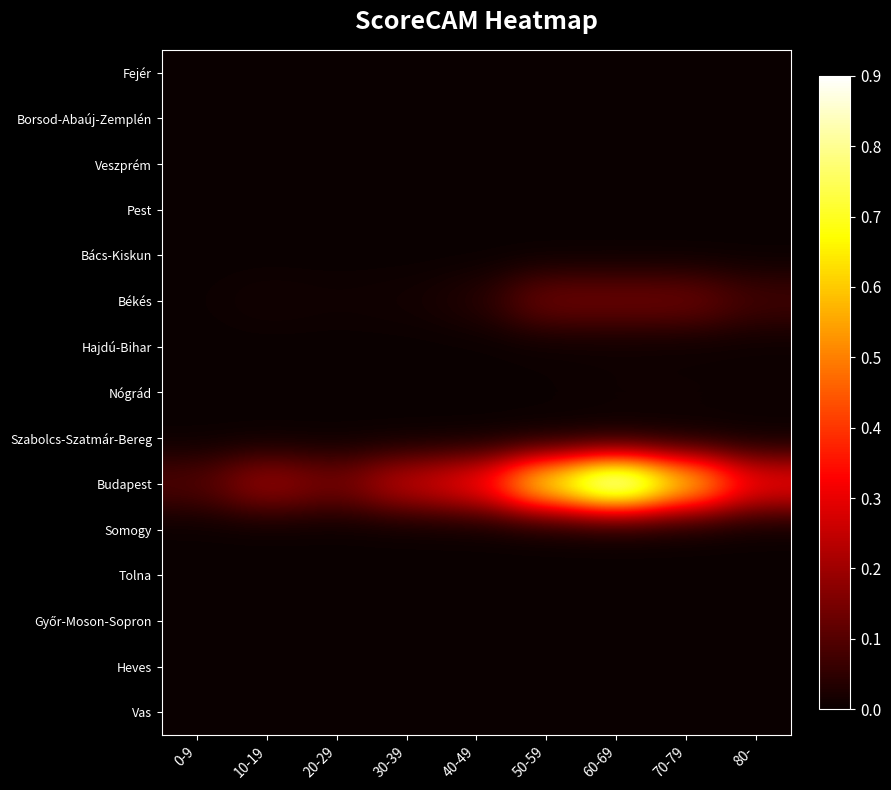

Which series has the largest range (max minus min)?

Budapest